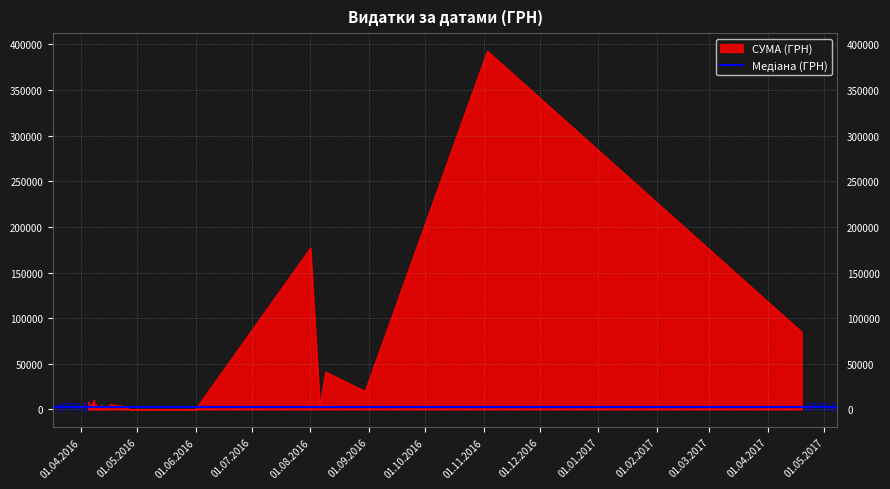

What is the minimum value shown in the chart?

37.4